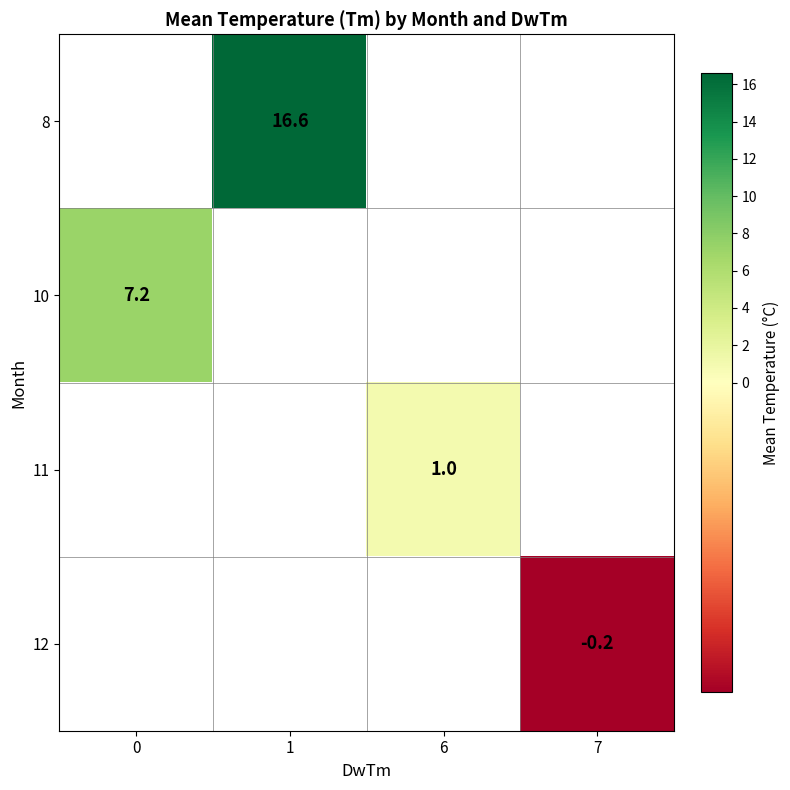

Is it true that 12 equals -0.2 at 7?

True